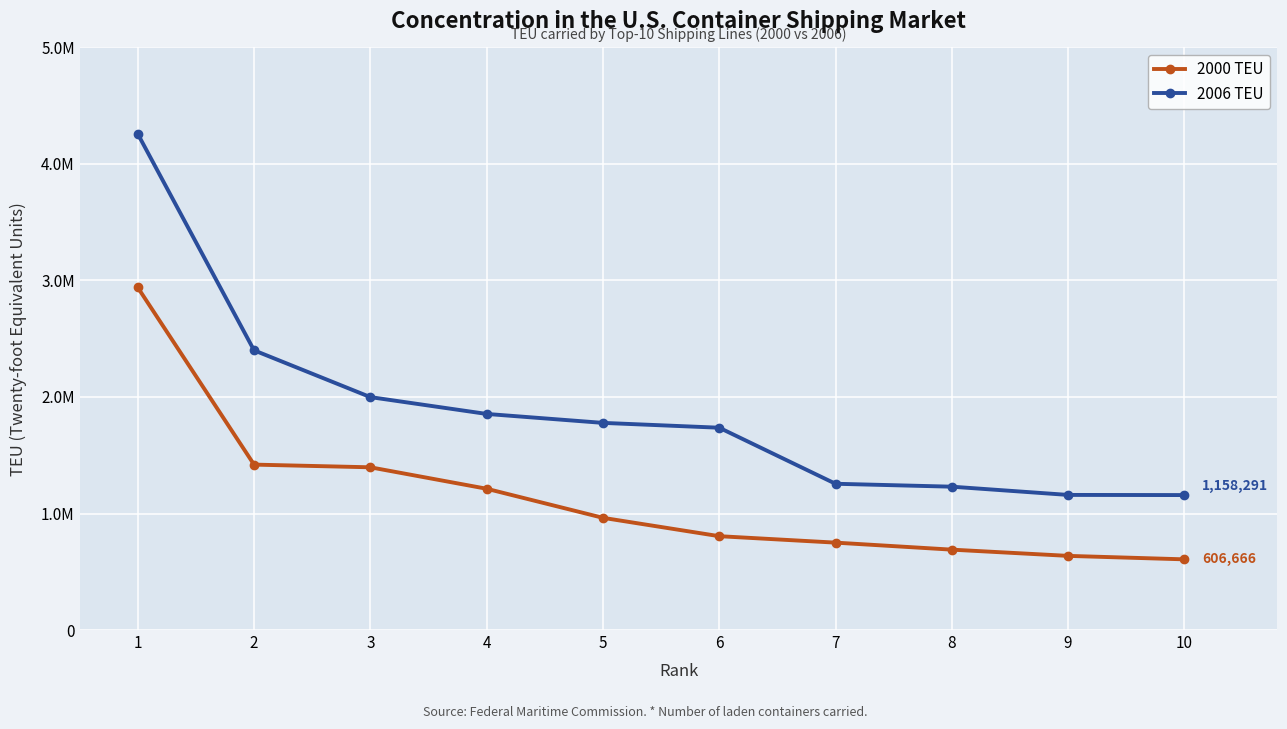

What is the difference between the maximum and minimum values in the 2006 TEU series?

3100123